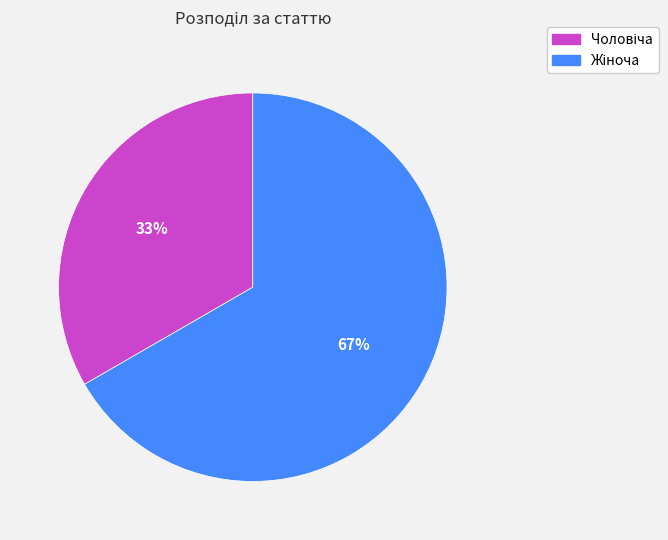

Does any single category account for the majority?

Yes